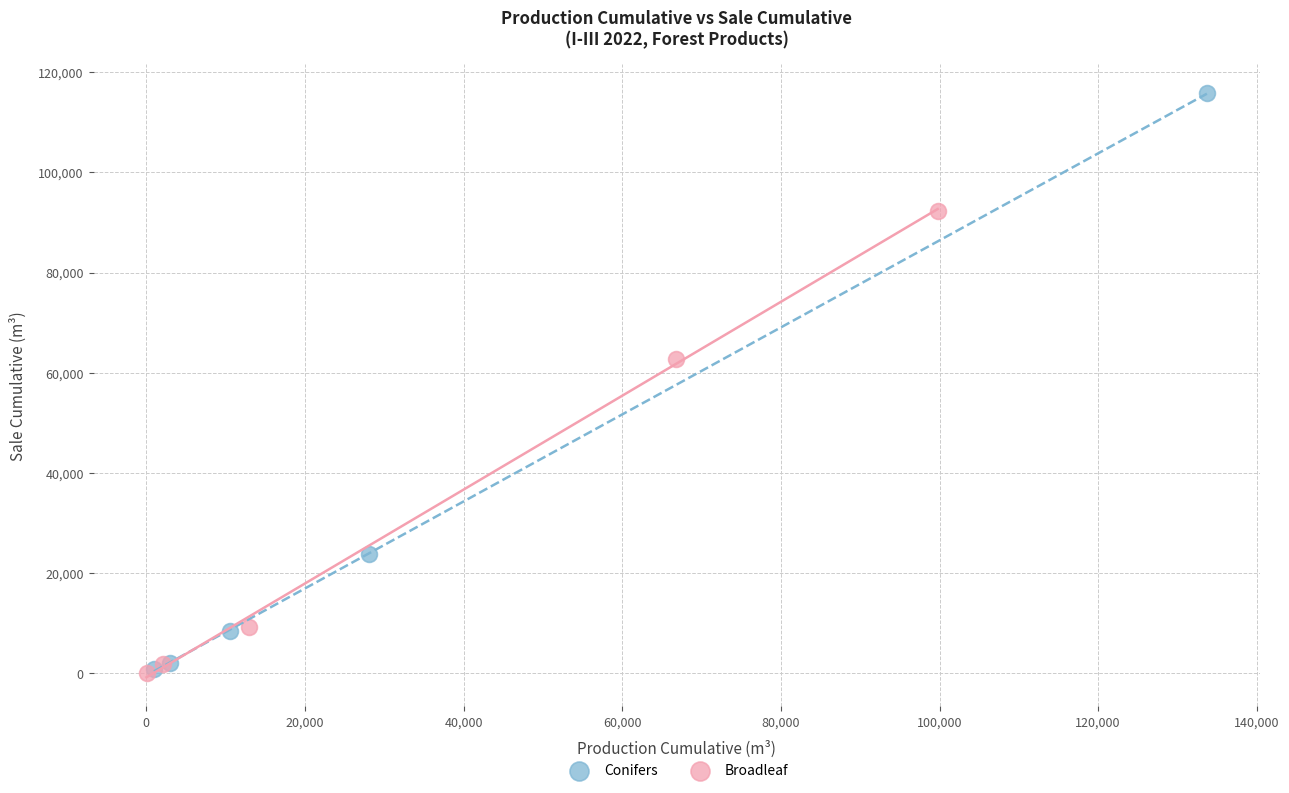

Which series has the widest spread of Y values?

Conifers